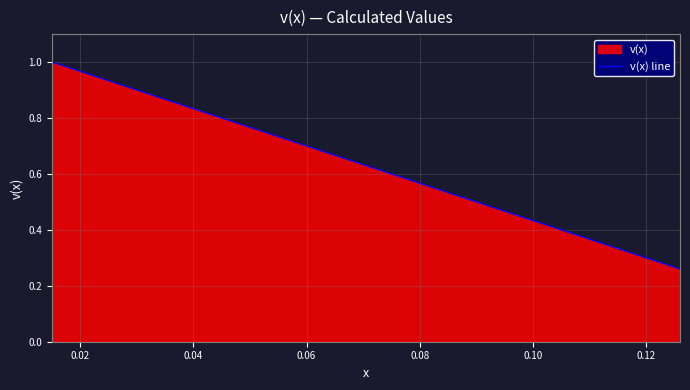

The chart shows a value of 0.4 at 0.06. True or false?

False